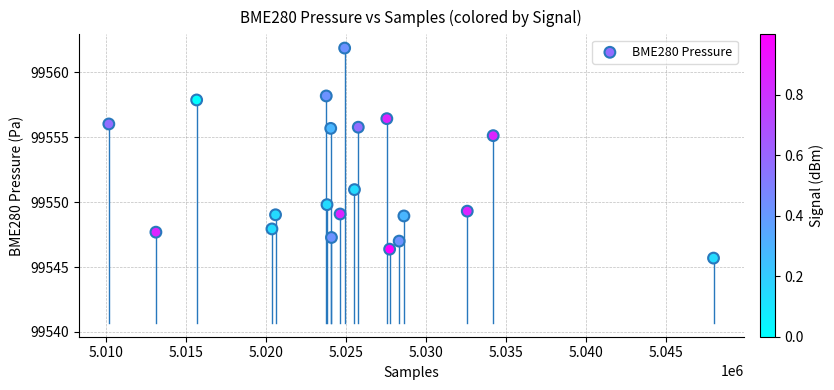

What is the range of Y values (max minus min)?

16.2